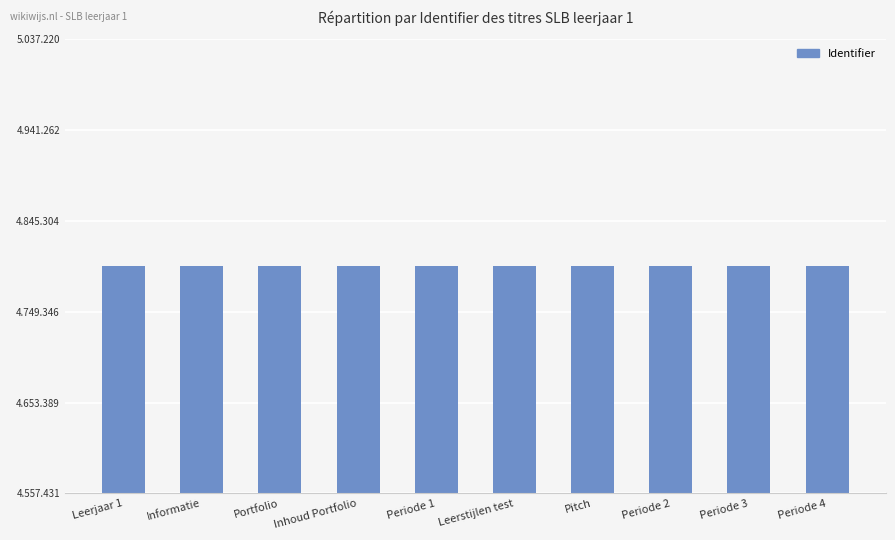

What is the sum of all values?

47973255